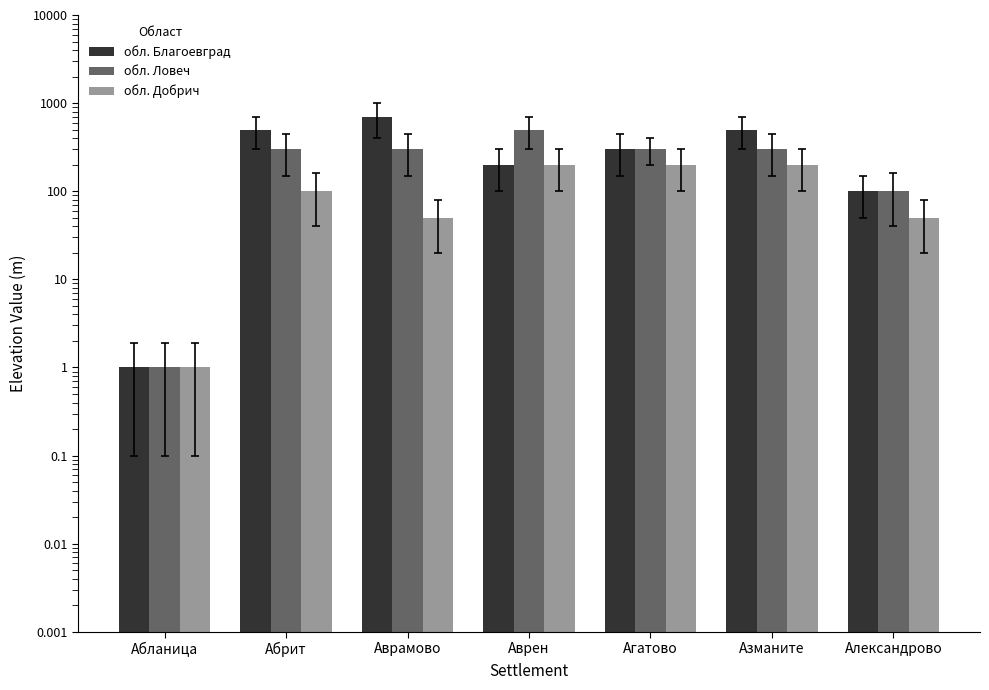

How many bars are there in each group?

3